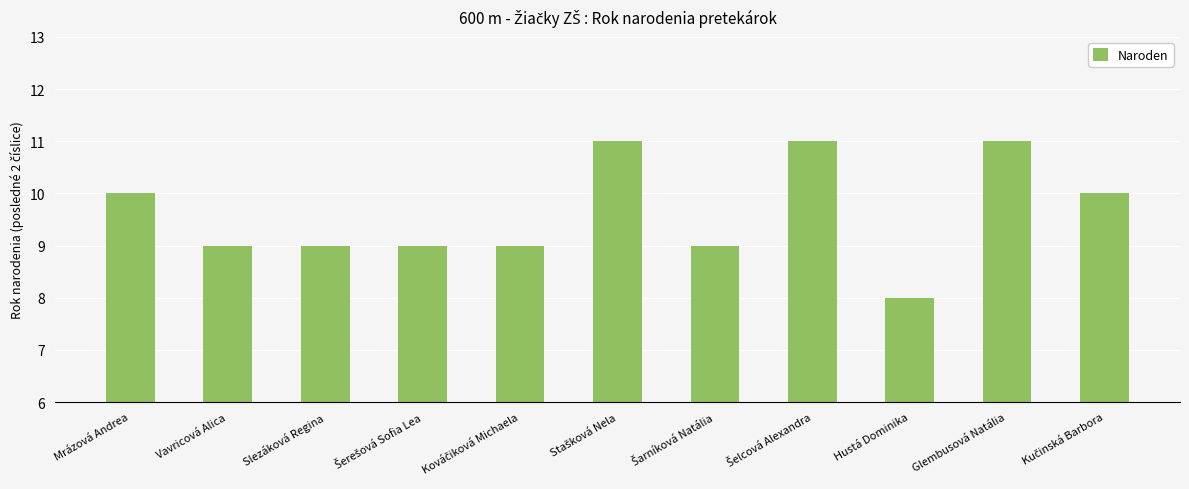

What is the difference between the second highest and minimum values?

3